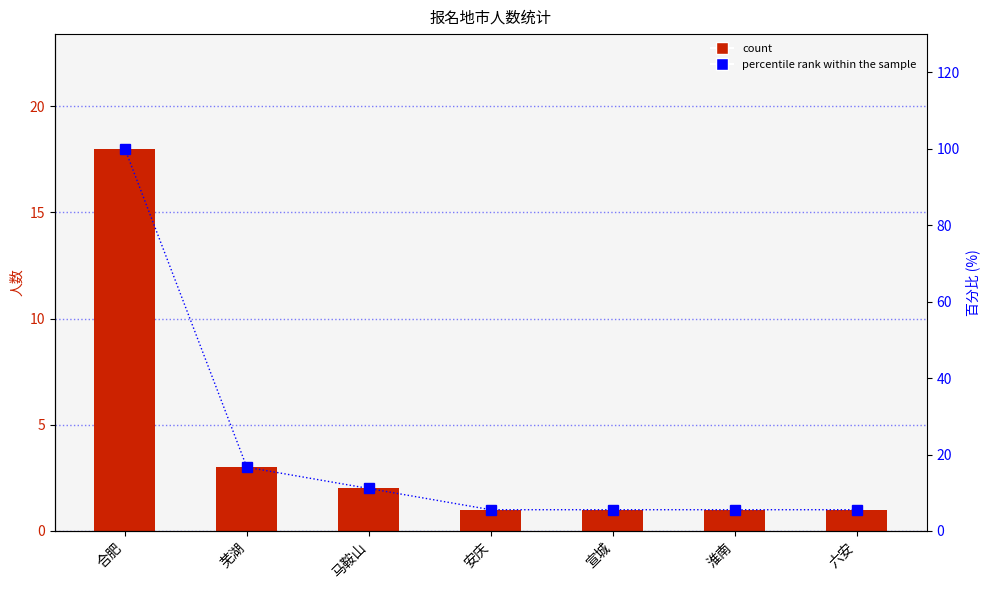

Which label corresponds to the smallest value in the chart?

安庆